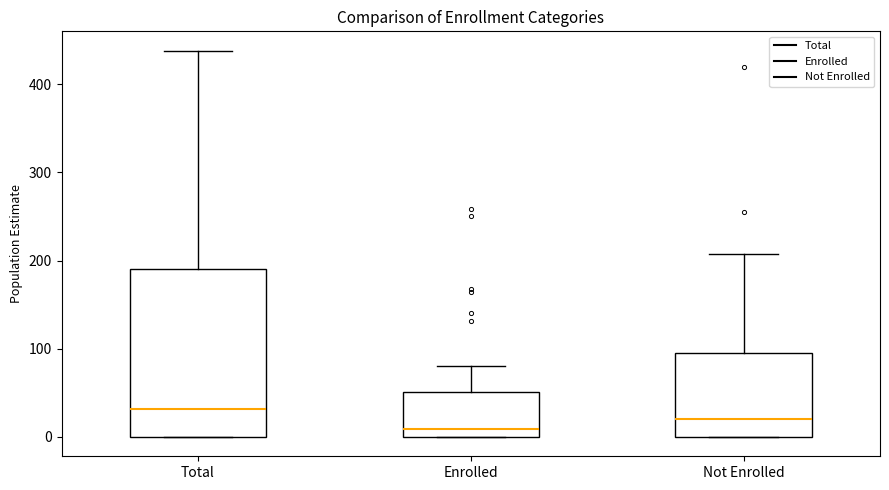

Comparing the boxes themselves (not the whiskers), which one is the tallest?

Total